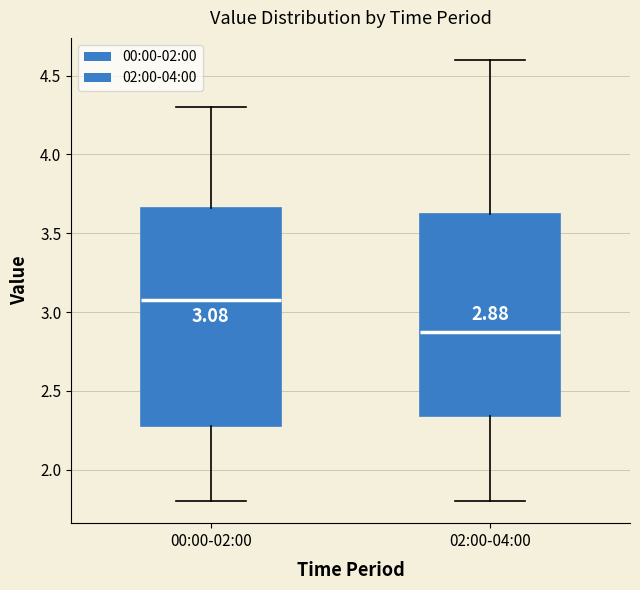

Which box is the tallest, from its lower edge to its upper edge?

00:00-02:00